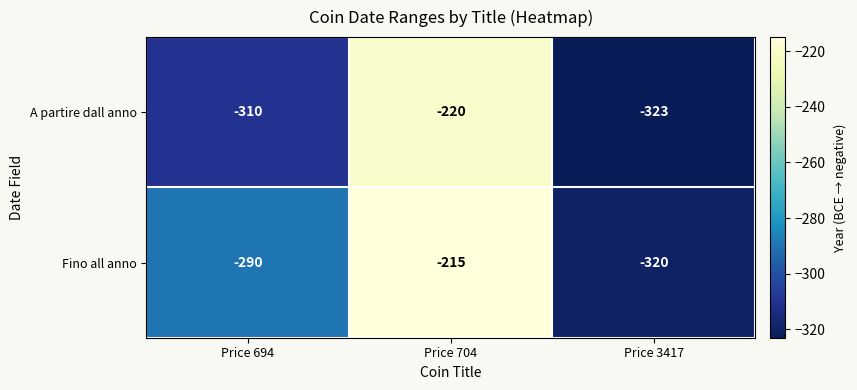

Reading right to left, transcribe all the data shown in this chart.

A partire dall anno: -323	-220	-310
Fino all anno: -320	-215	-290